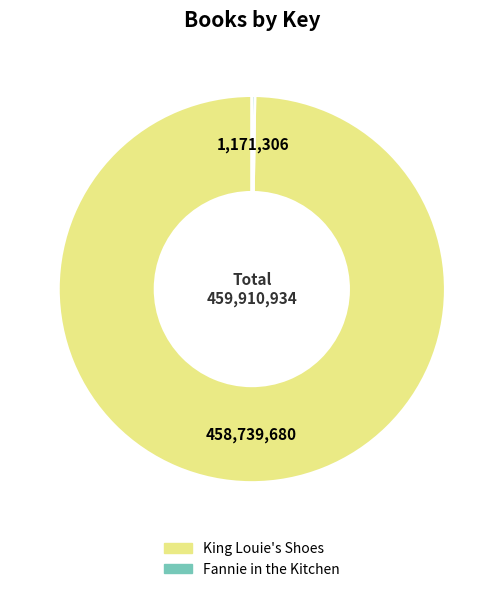

Is it true that King Louie's Shoes is 86% of the pie?

False